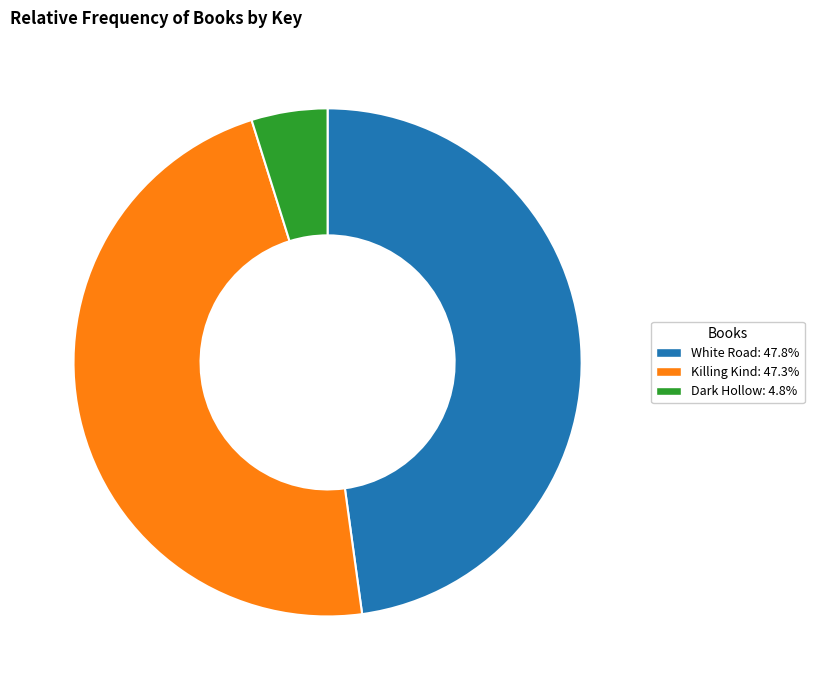

Between Killing Kind and Dark Hollow, which is larger?

Killing Kind